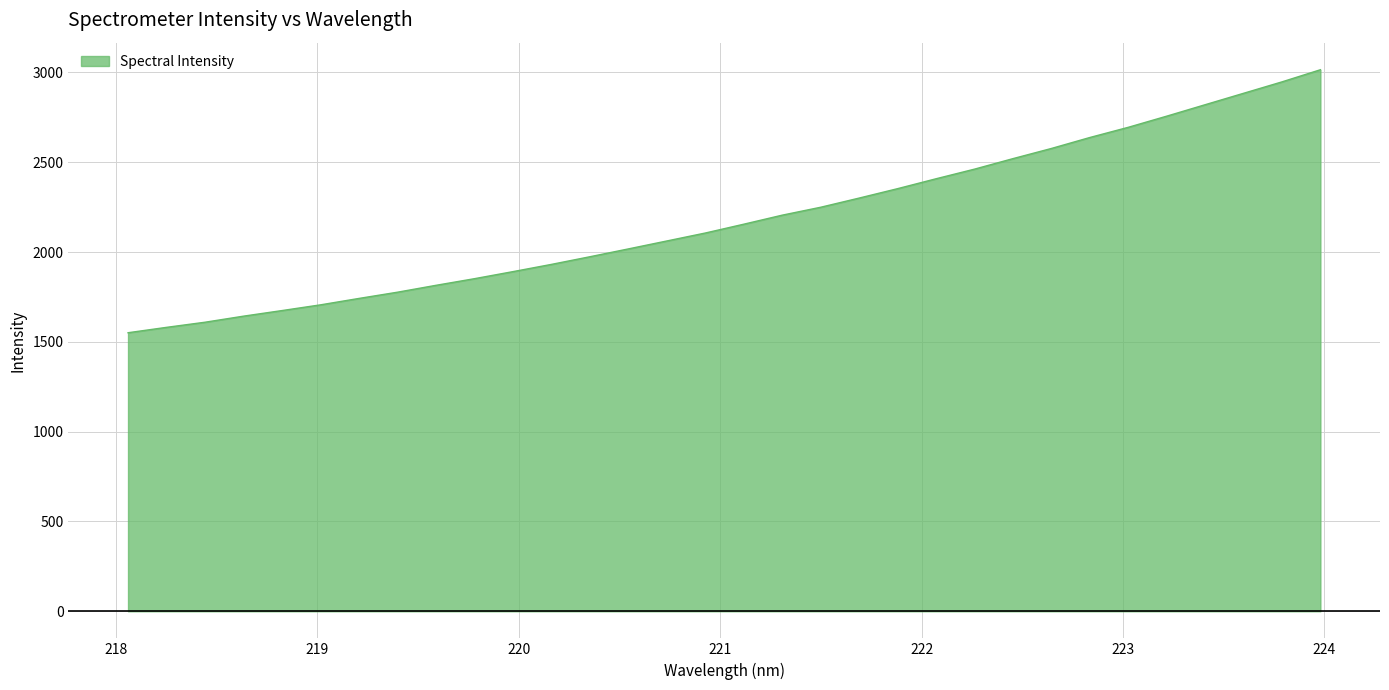

What is the average value?

2185.2